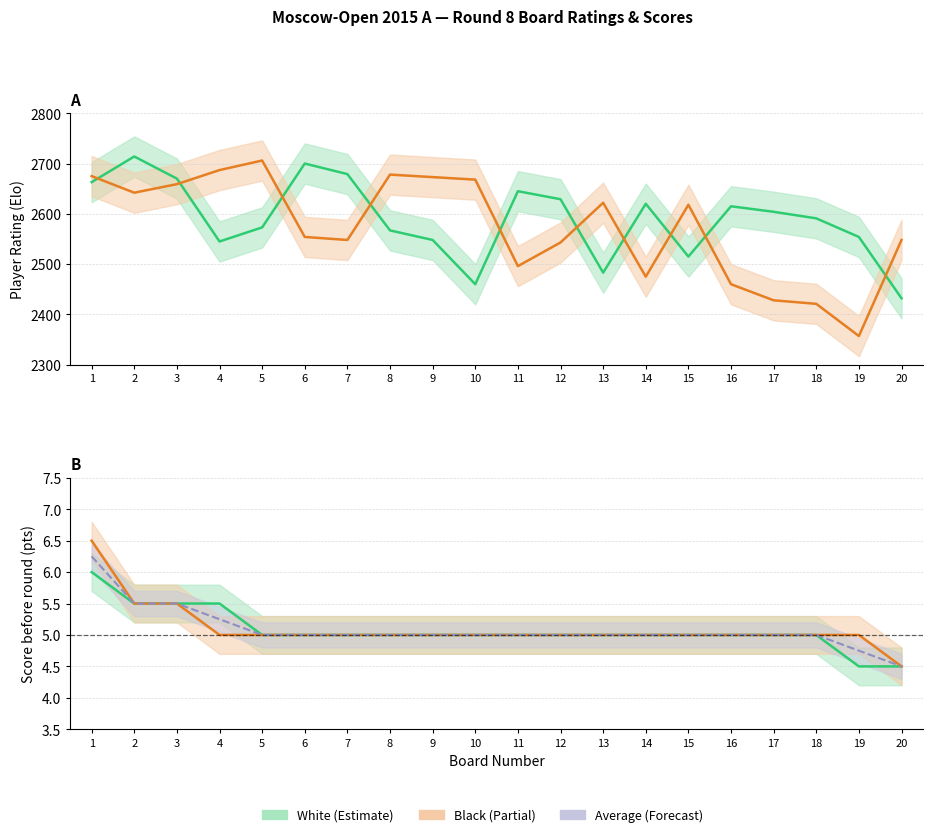

The value of White Score at 9 is 8.5. True or false?

False